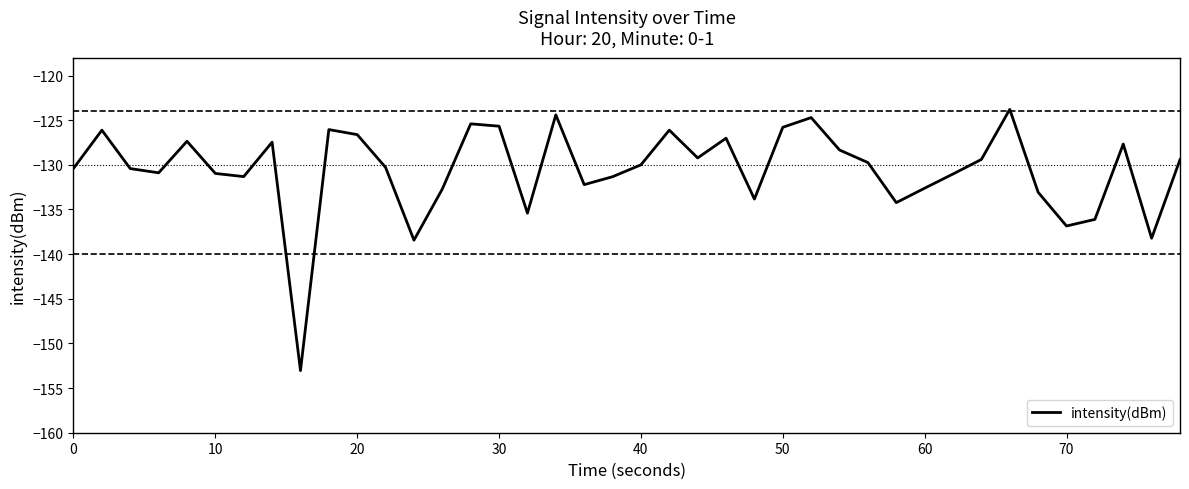

What is the minimum value shown in the chart?

-153.0